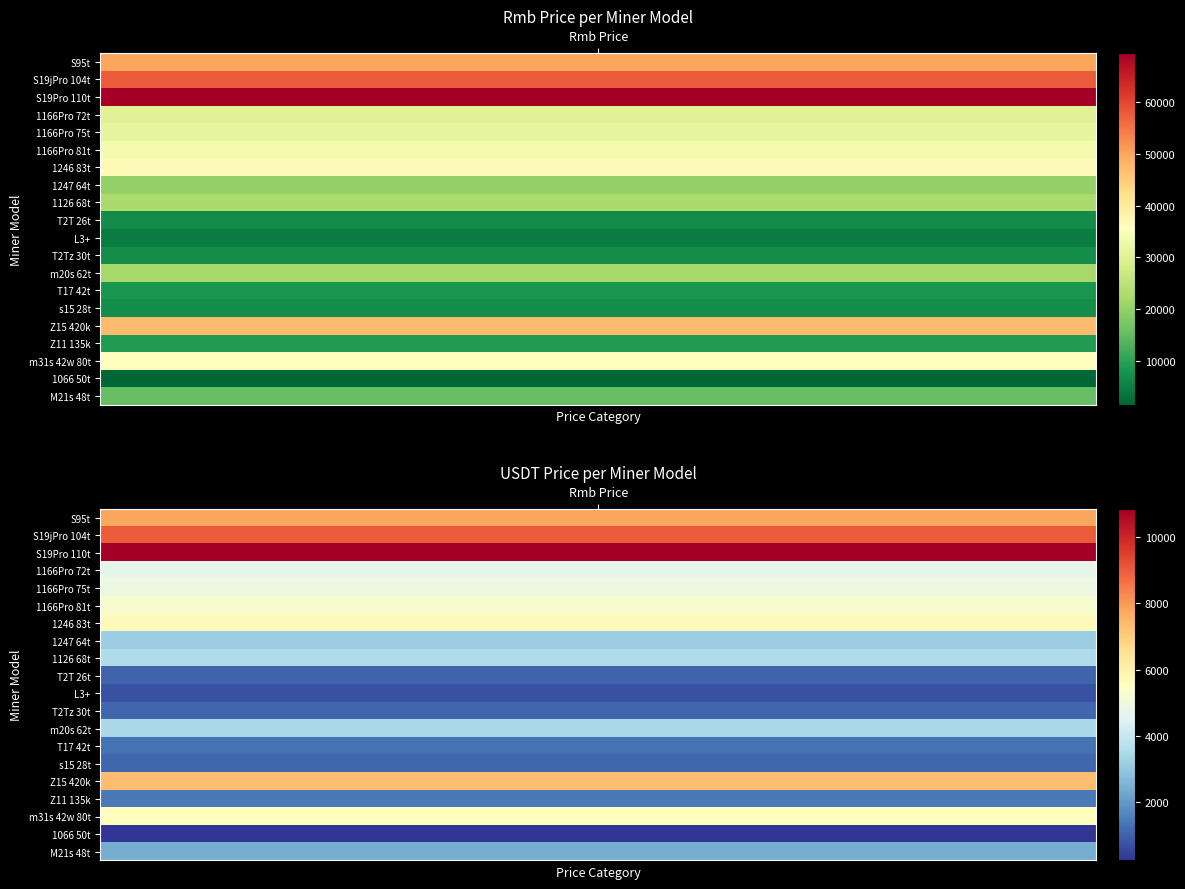

Which series has the largest total across all categories?

S19Pro 110t